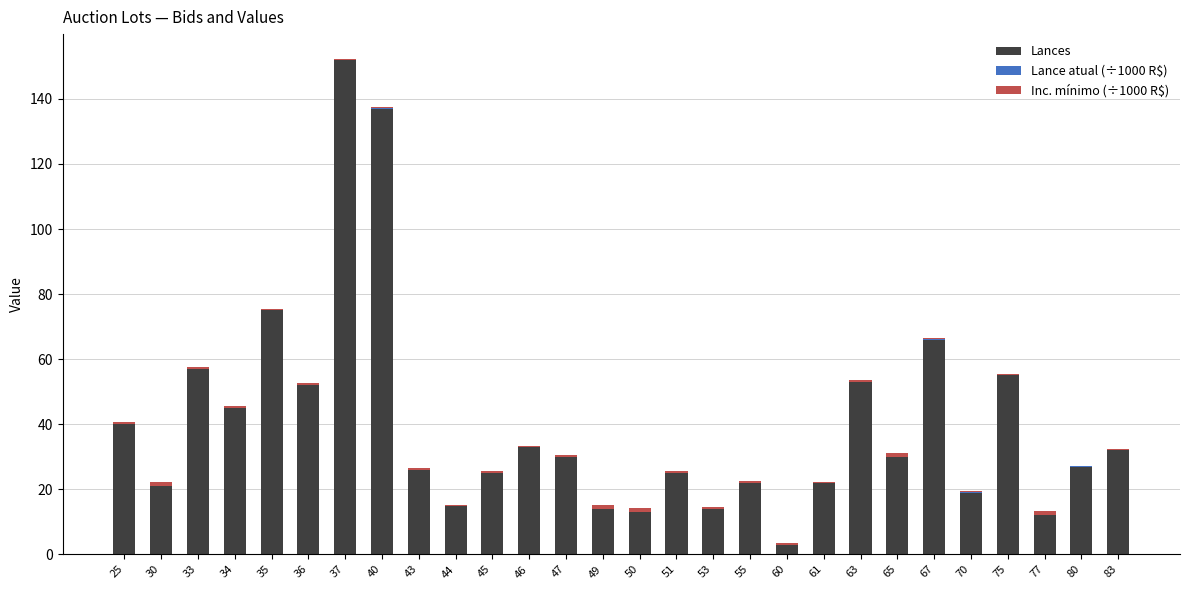

Is it true that Lances equals 55.0 at 75?

True